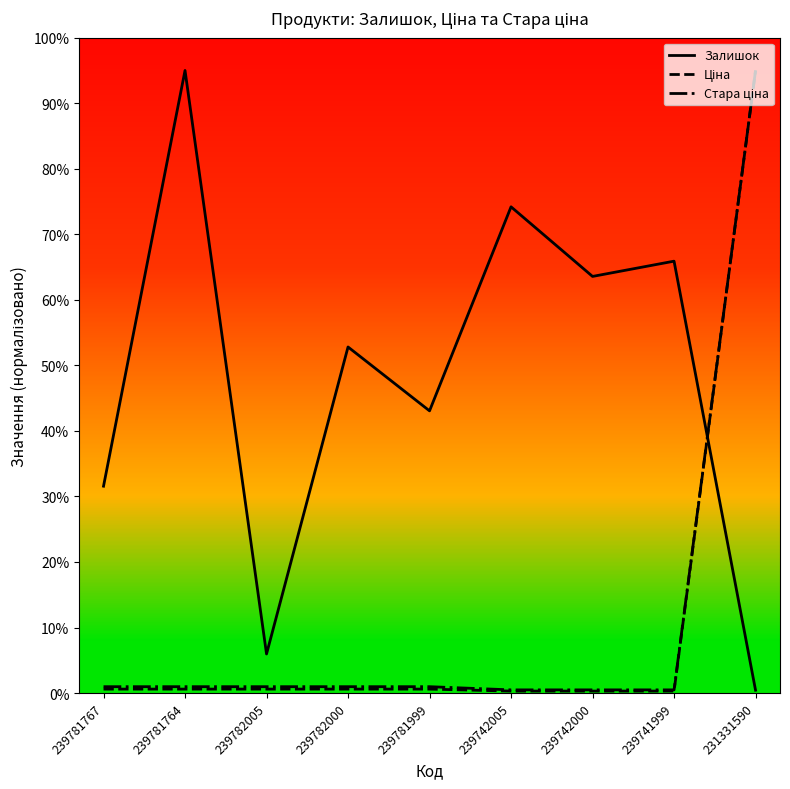

Does the chart display data point markers on the line(s)?

No